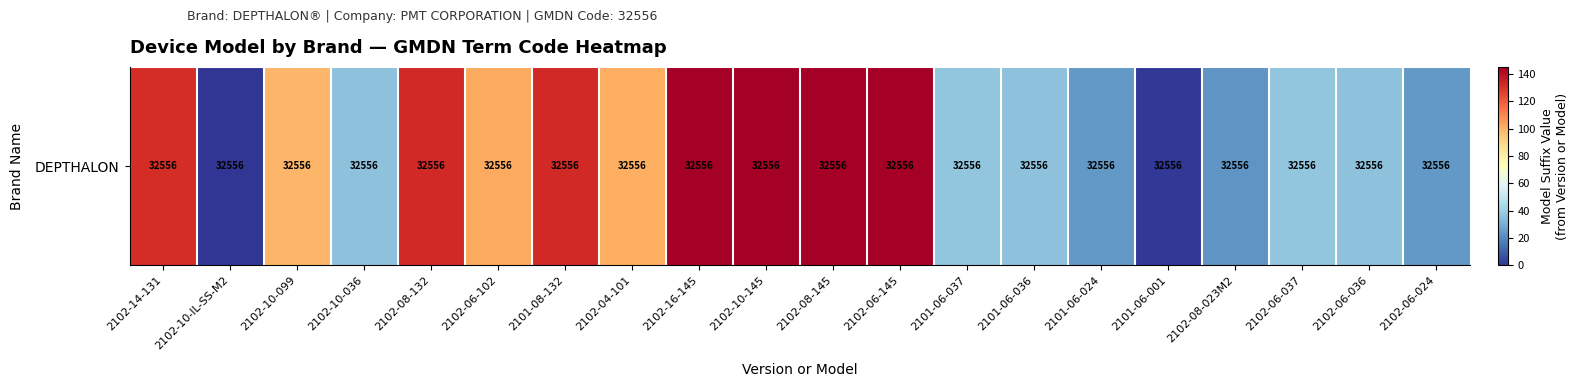

Read the value at 2102-06-102, to the nearest 50.

100